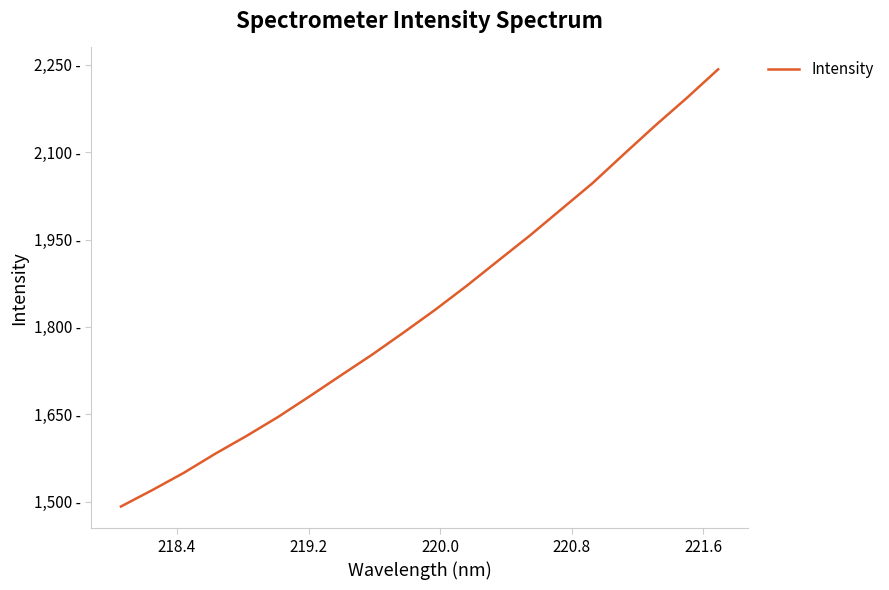

Reading left to right, what are all the values shown in this chart?

1491.7	1519.9	1549.5	1582.3	1613.0	1645.5	1680.9	1717.0	1752.8	1790.8	1829.7	1870.7	1913.8	1956.6	2001.7	2046.8	2096.6	2145.8	2193.0	2242.3